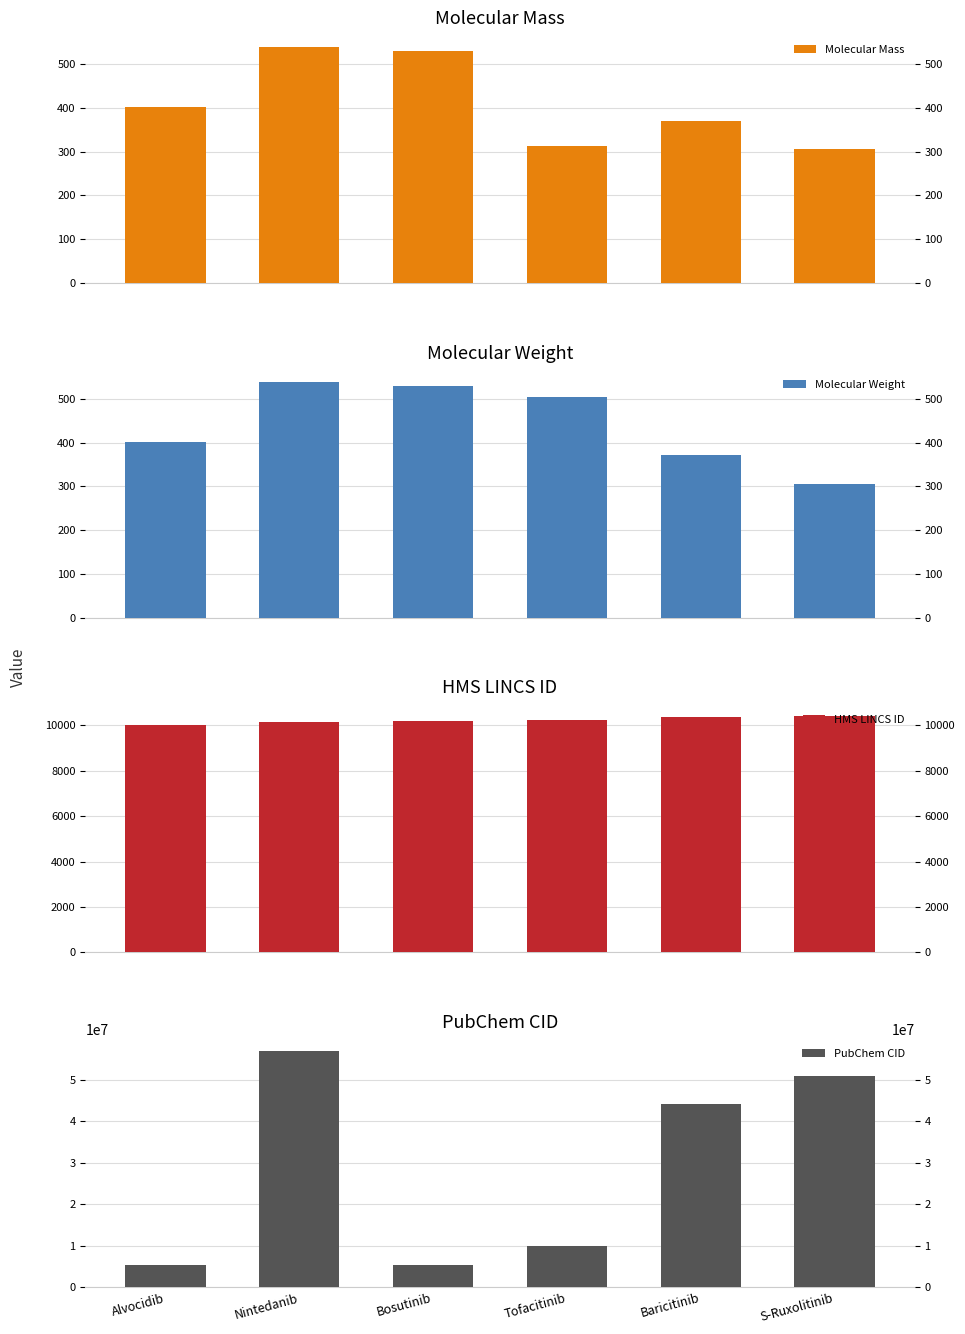

What is the difference between the HMS LINCS ID values at Tofacitinib and S-Ruxolitinib?

159.0